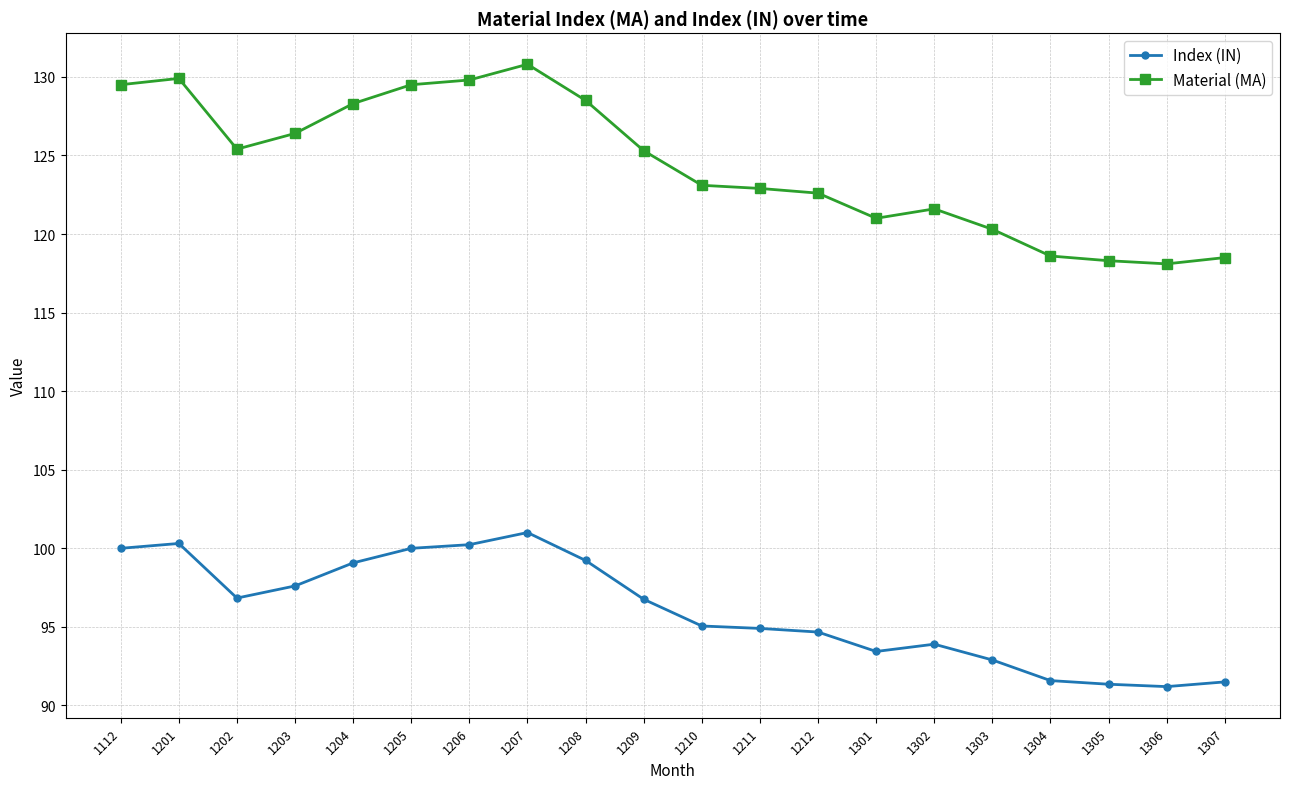

What is the smallest value displayed?

91.2